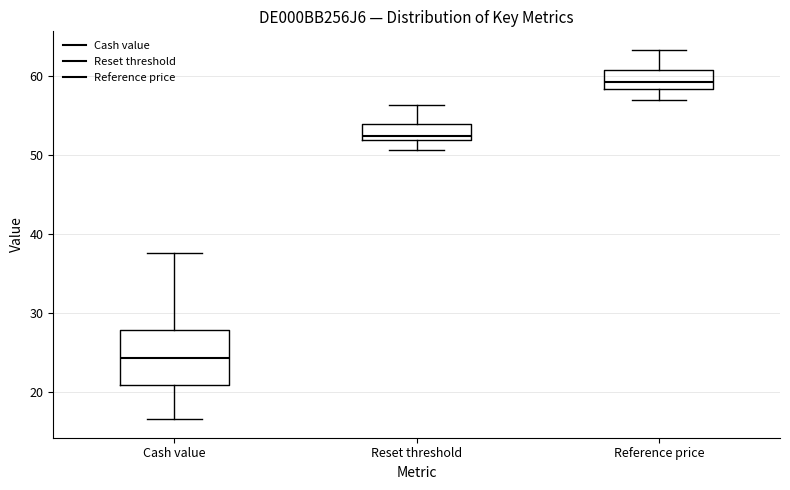

Comparing the boxes themselves (not the whiskers), which one is the tallest?

Cash value